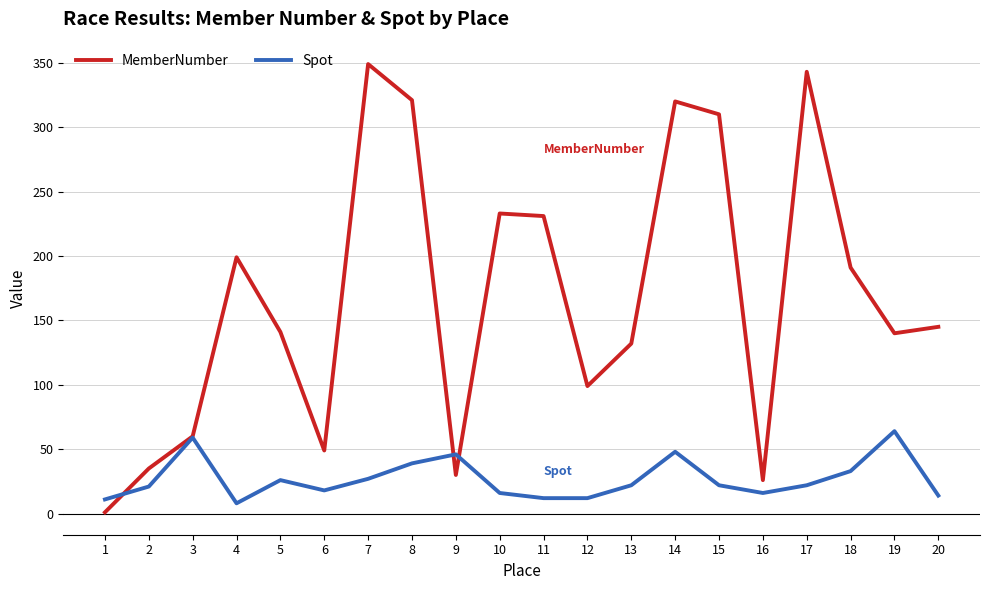

At which category does the chart reach its minimum across all series?

1